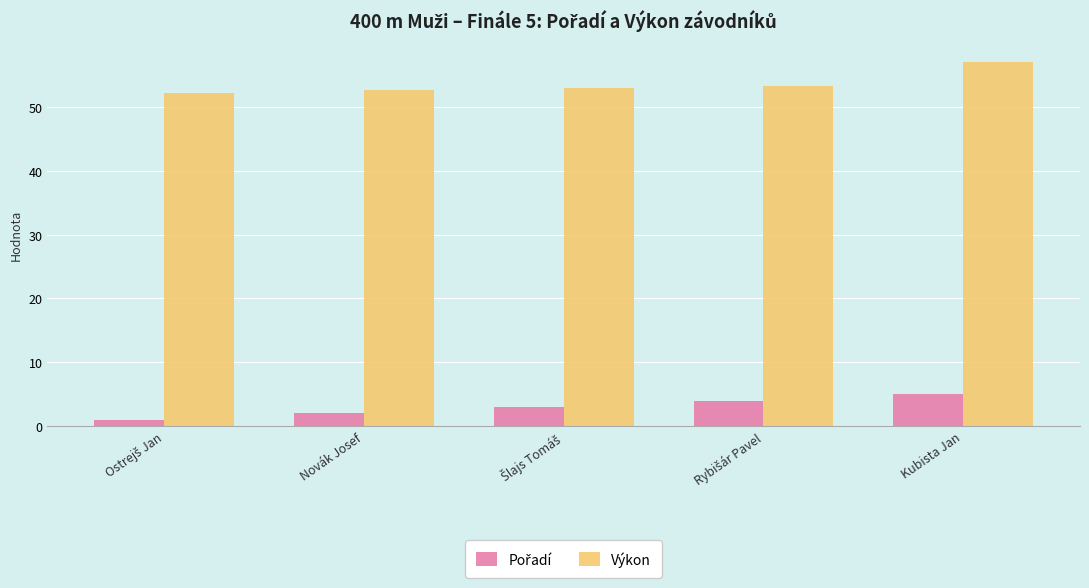

Count the number of data series in this chart.

2